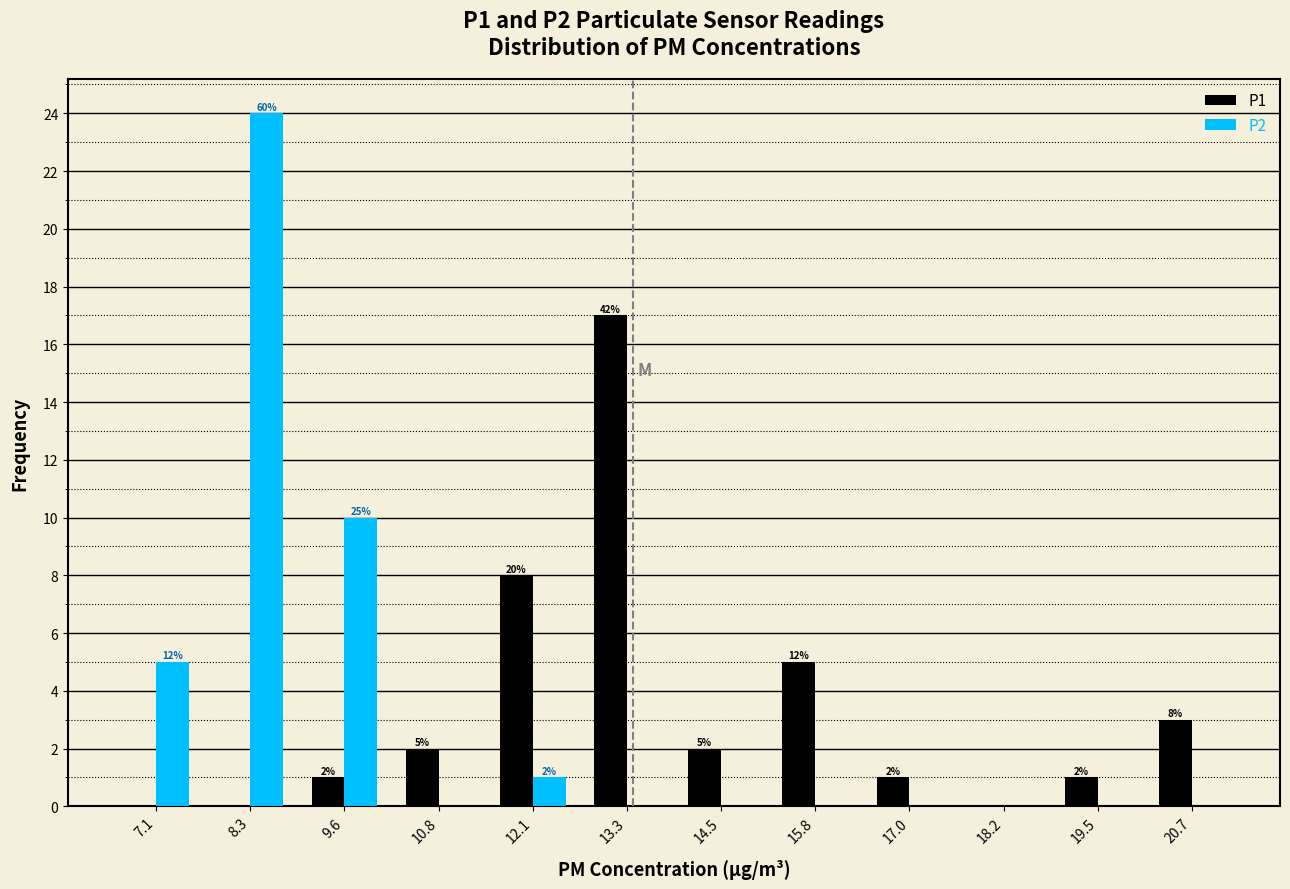

In the P1 series, which range on the x-axis has the tallest bar?

12.6 to 14.0